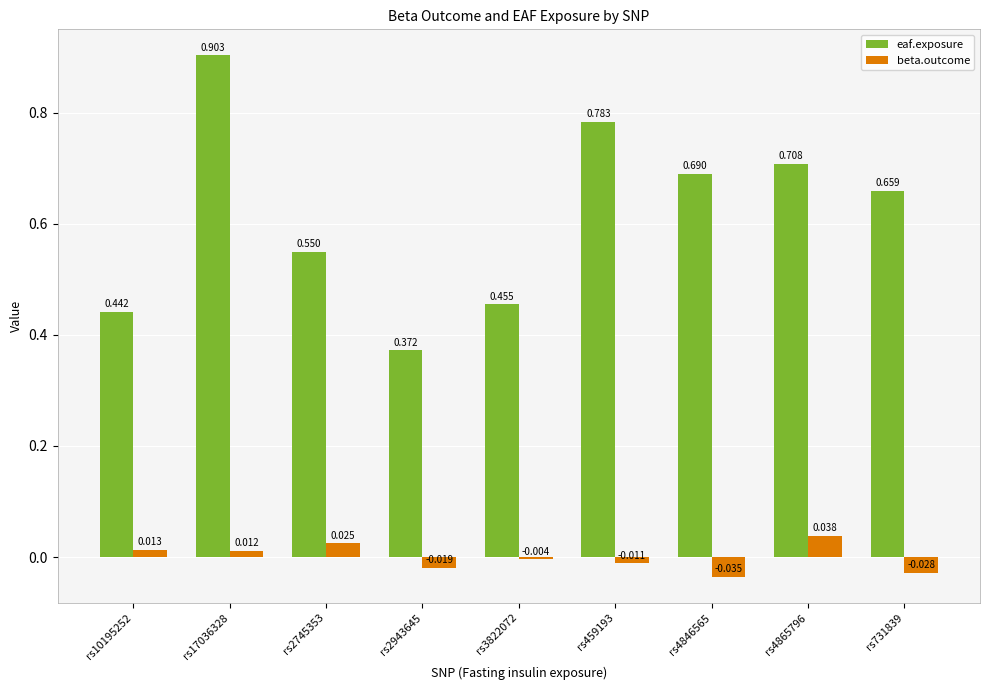

Which series has the largest total across all categories?

eaf.exposure